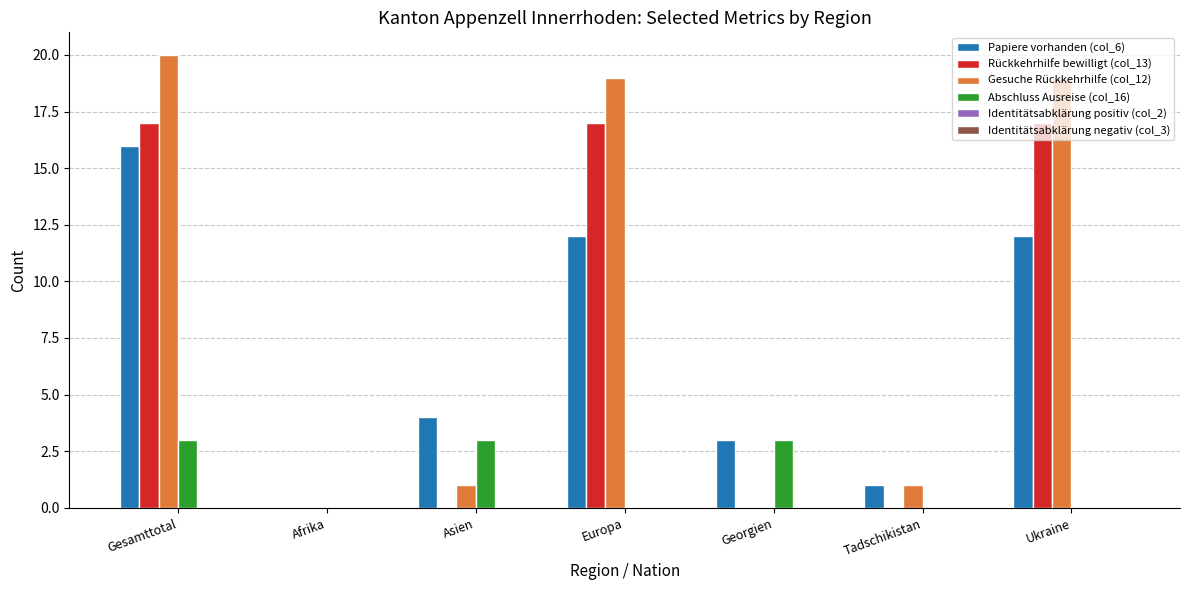

Which category has the highest value across all series?

Gesamttotal